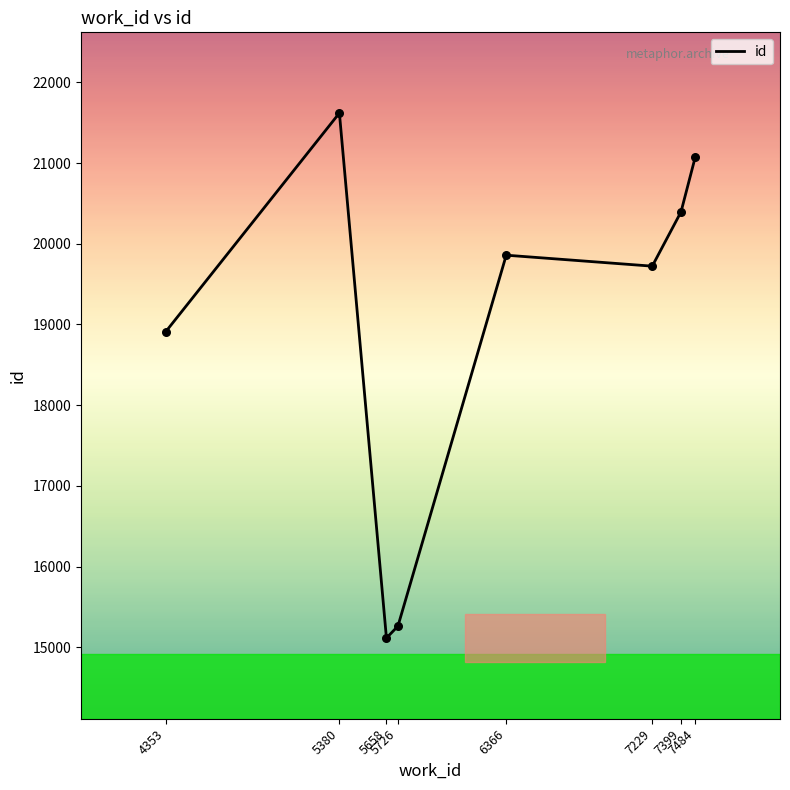

Approximately how many times larger is the value at 4353 compared to 7229?

1.0